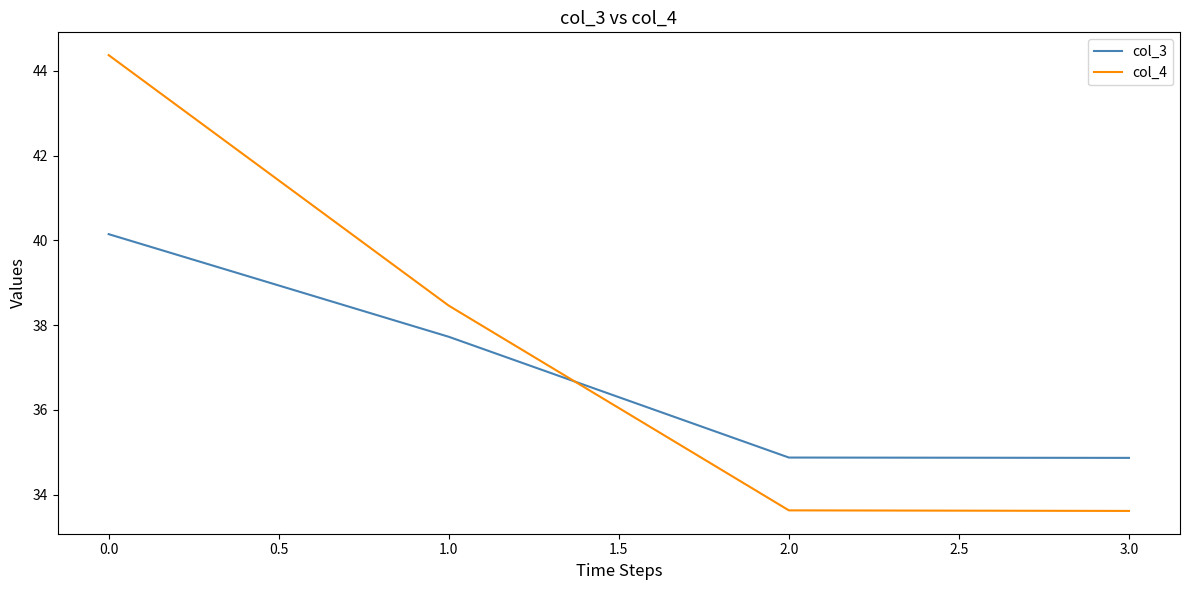

What is the approximate value of col_3 at 0.0?

40.1